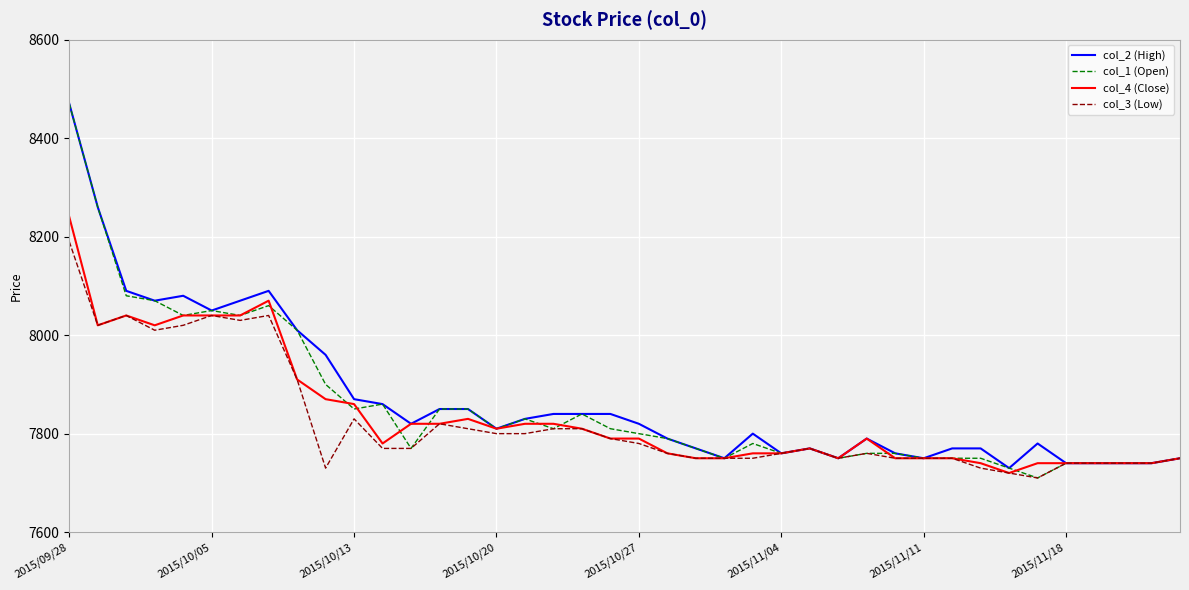

What is the greatest value displayed?

8470